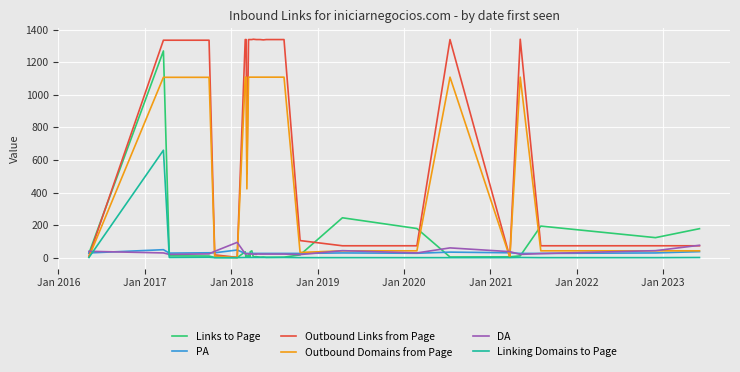

How many interior local peaks does the Outbound Links from Page series have?

3